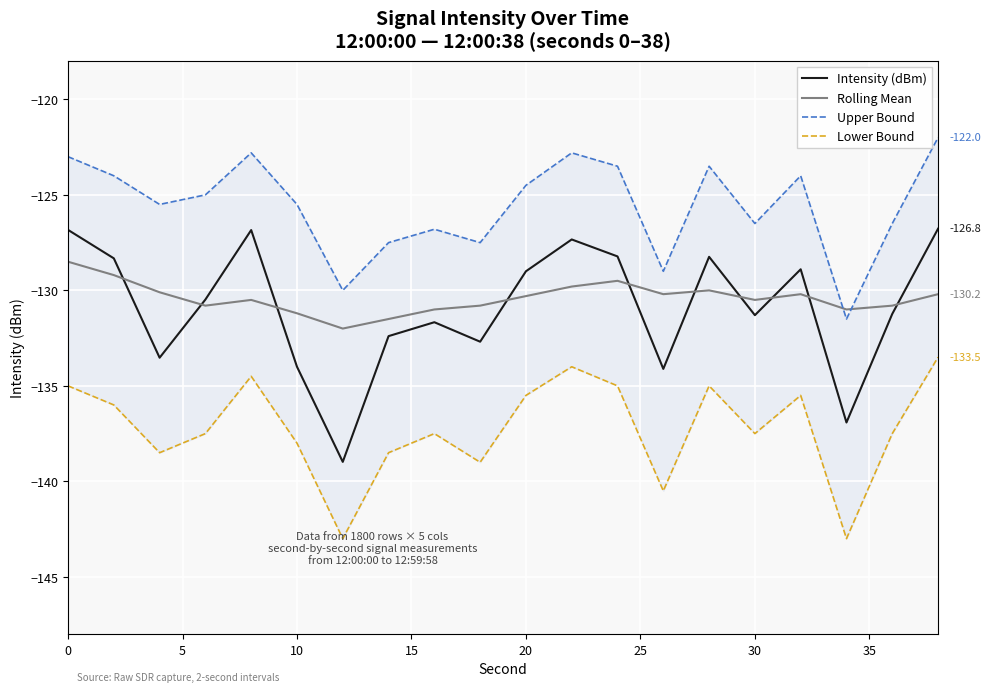

What is the smallest value displayed?

-143.0